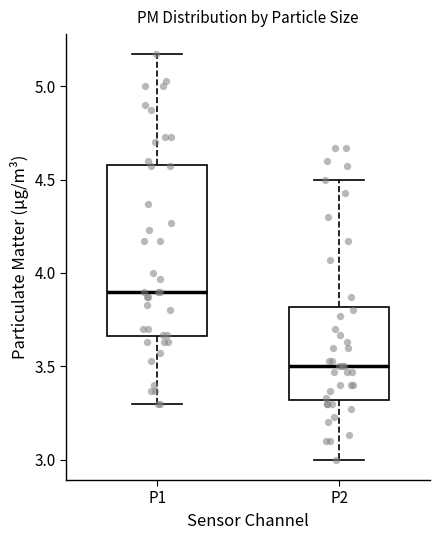

Which box is the tallest, from its lower edge to its upper edge?

P1